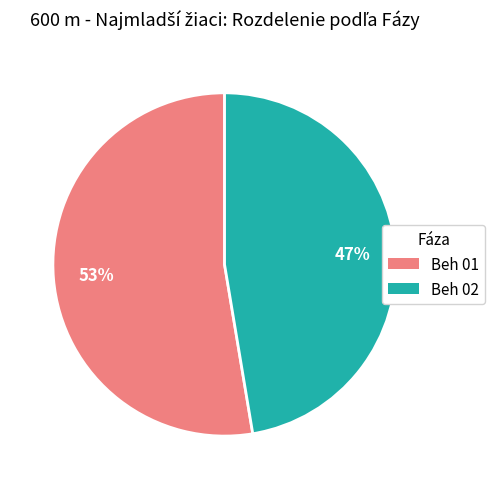

Which slice is the smallest?

Beh 02